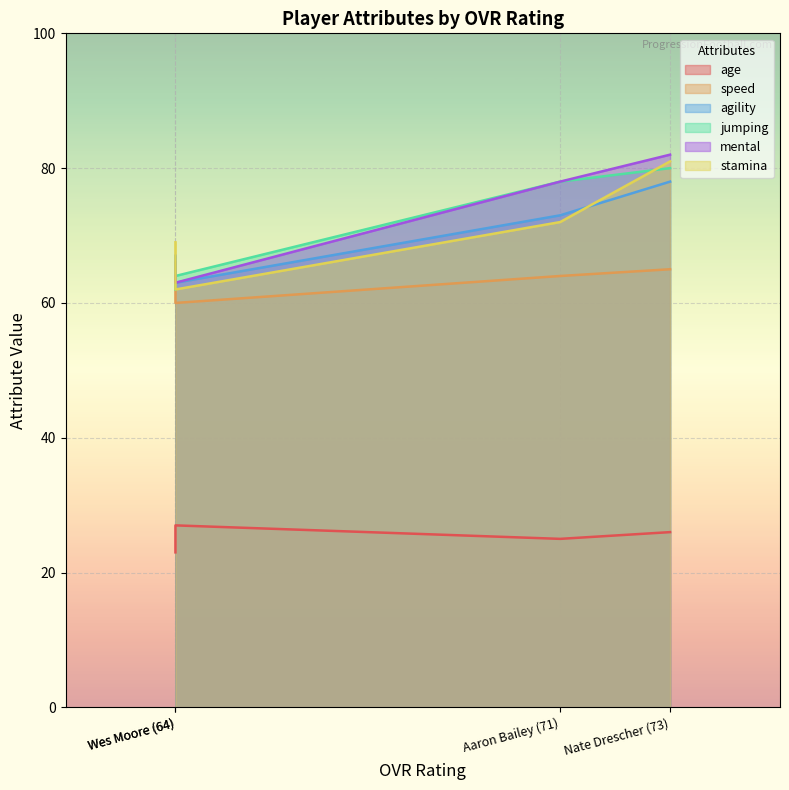

True or false: agility has a value of 87 at Wes Moore (64).

False